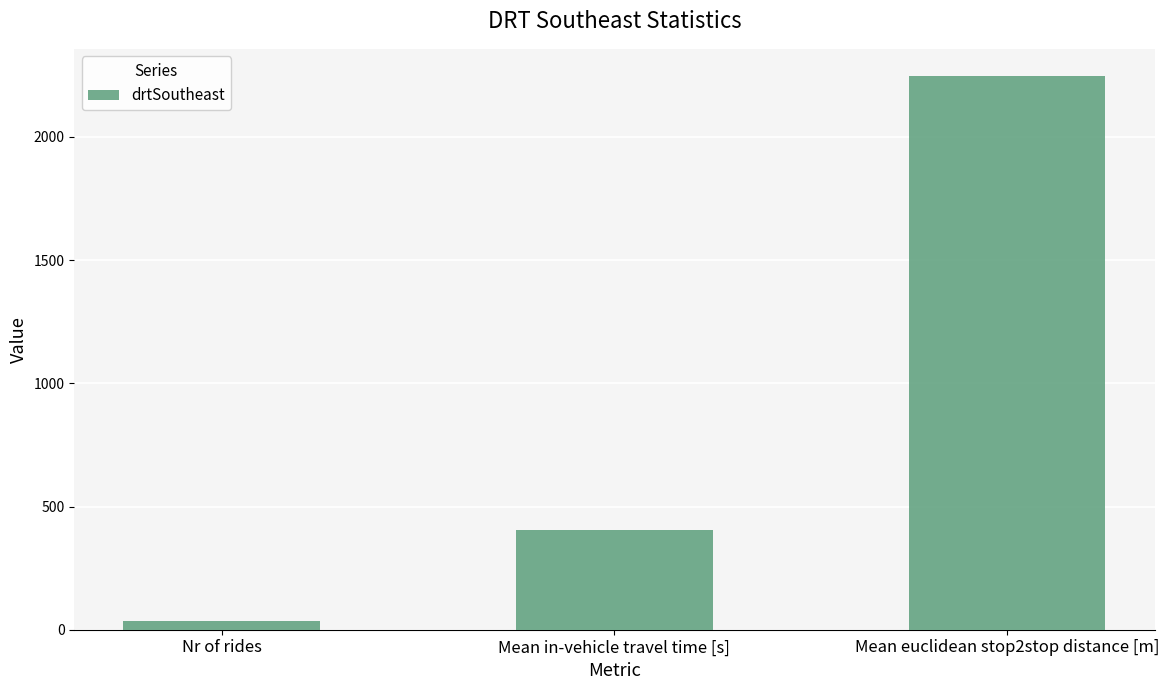

Is it true that the value at Mean euclidean stop2stop distance [m] is 3968?

False